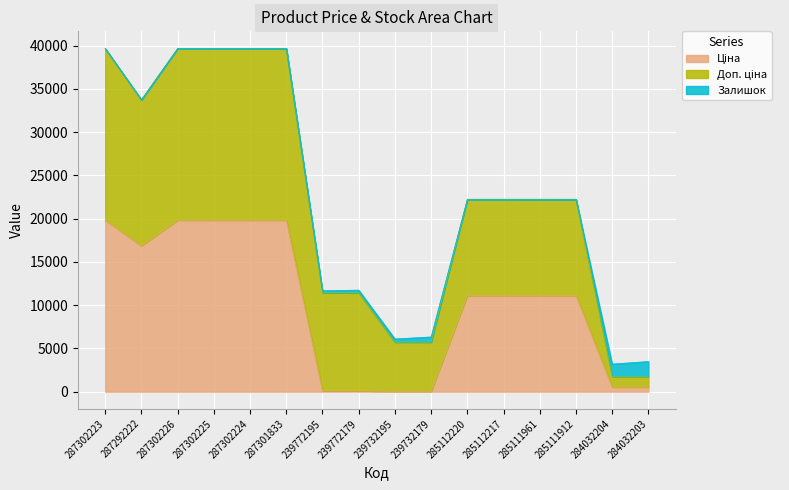

Which series has the widest spread of values?

Ціна